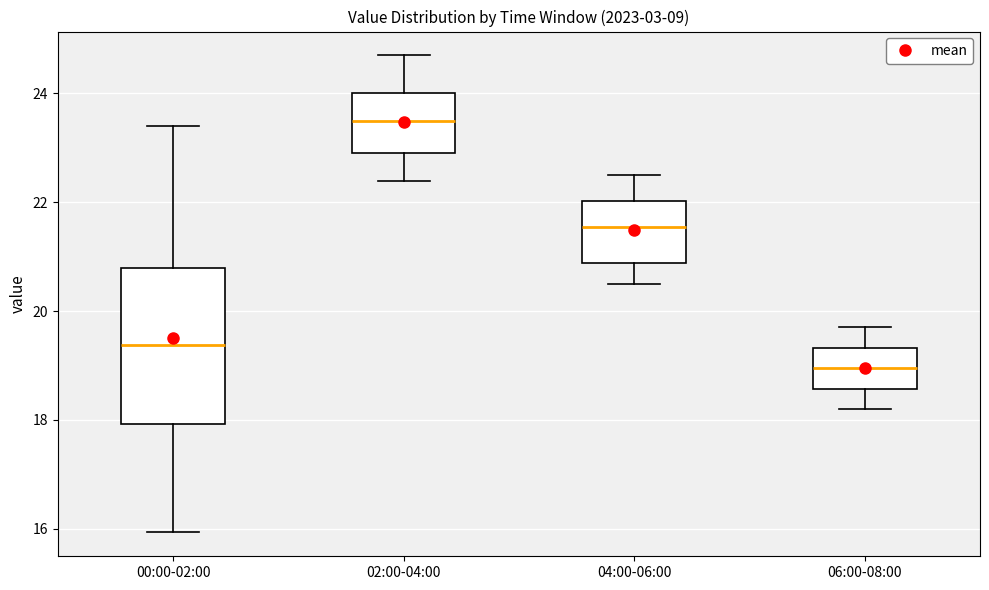

Reading left to right, transcribe this box plot: for each box, give where its median line is, the range the box spans, and where its two whiskers end, as read against the y-axis. The values are not printed on the chart, so give them approximately, as read against the axis.

00:00-02:00: median 19.4, box 18.0 to 20.8, whiskers 16.0 to 23.4
02:00-04:00: median 23.6, box 23.0 to 24.0, whiskers 22.4 to 24.8
04:00-06:00: median 21.6, box 20.8 to 22.0, whiskers 20.6 to 22.6
06:00-08:00: median 19.0, box 18.6 to 19.4, whiskers 18.2 to 19.8